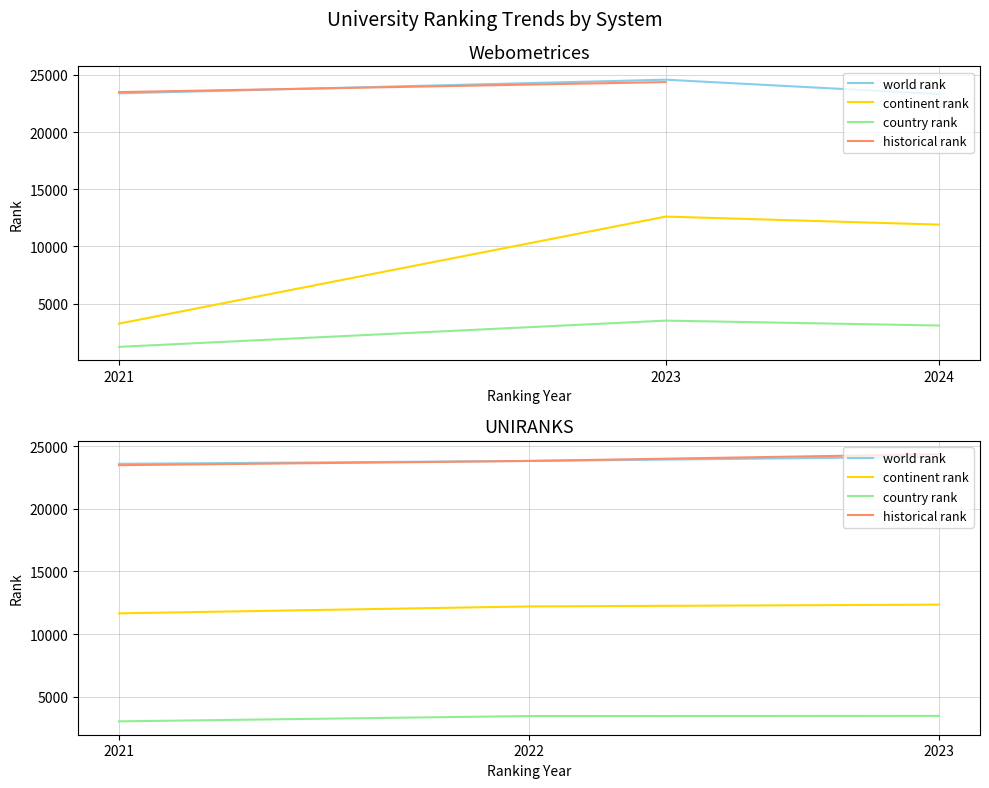

How many data points in world rank are above 23828?

1